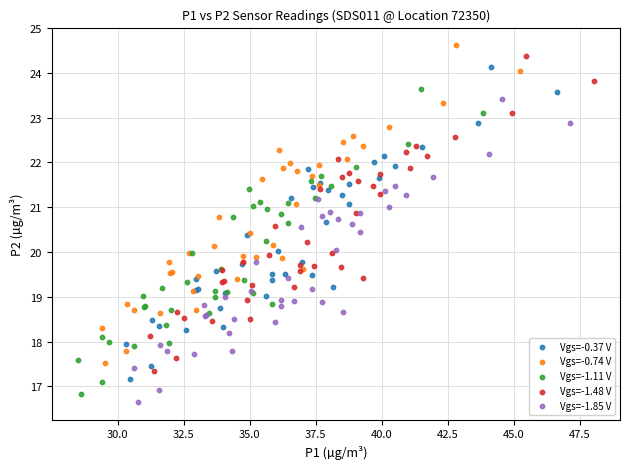

Which series has the largest Y range (max minus min)?

Vgs=-0.74 V